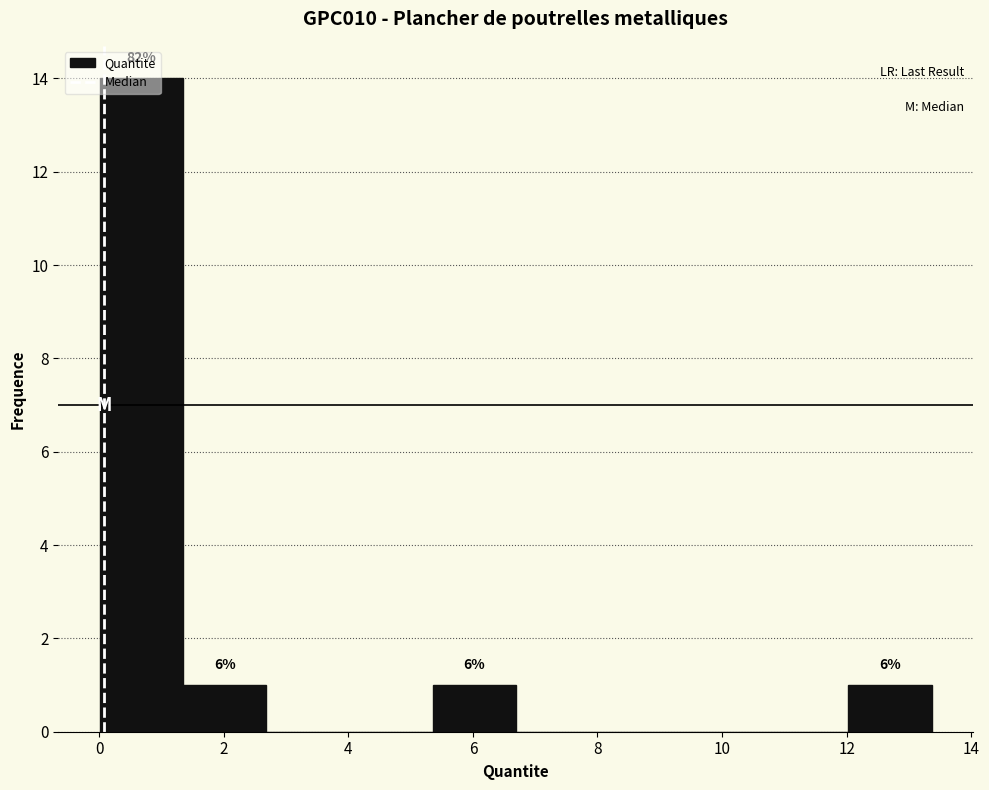

Over which range of the x-axis is the bar tallest?

0.0 to 1.4